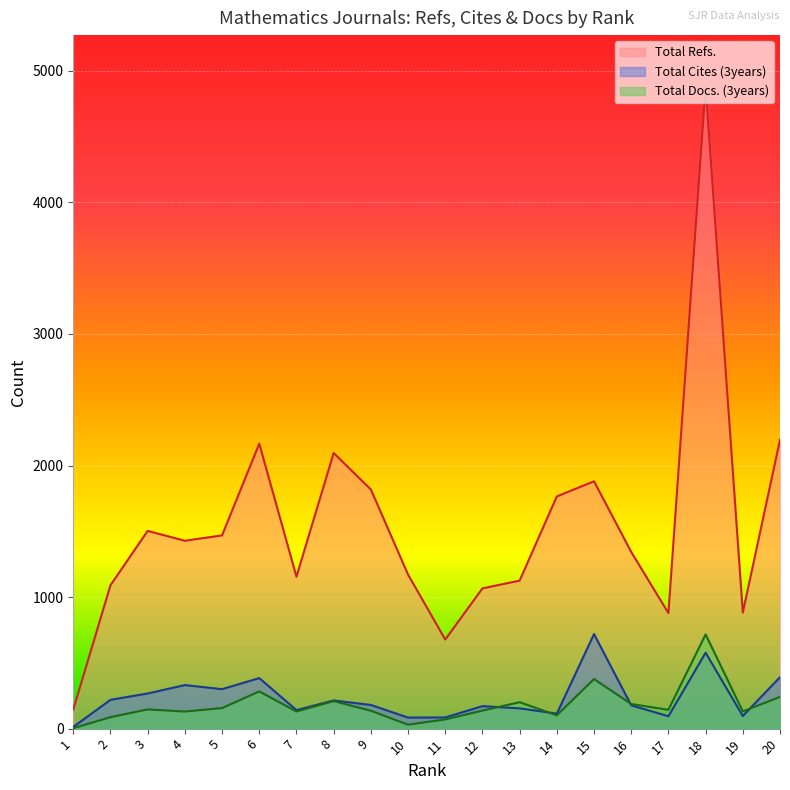

Where is Total Cites (3years) nearest to the value 366?

6